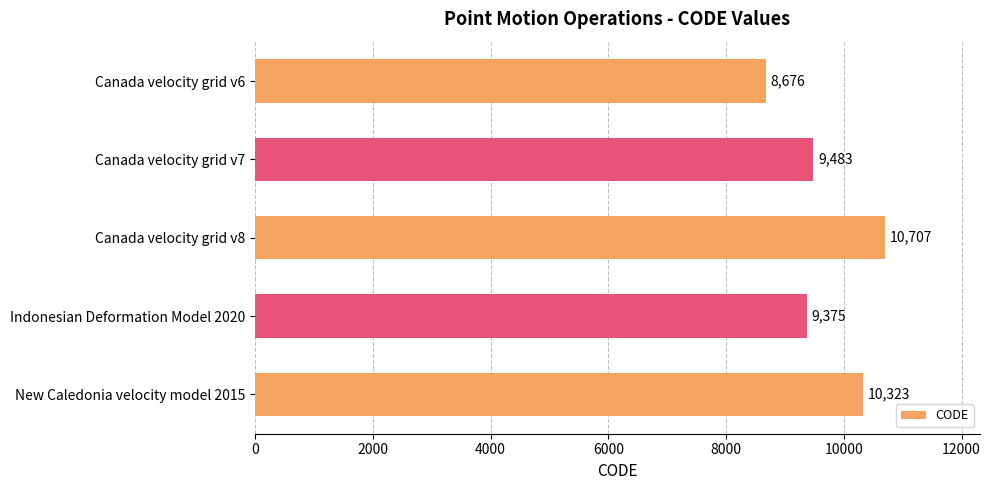

What is the sum of all values?

48564